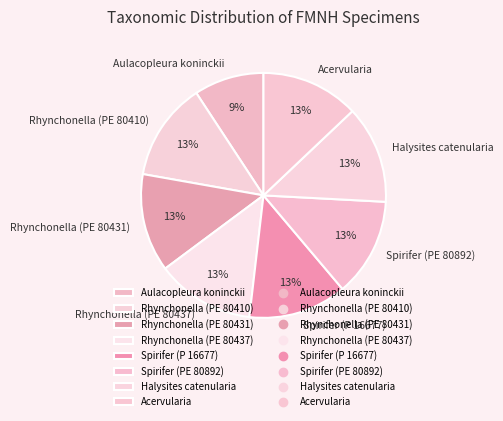

Combined, do Rhynchonella (PE 80437) and Rhynchonella (PE 80410) account for over 50%?

No